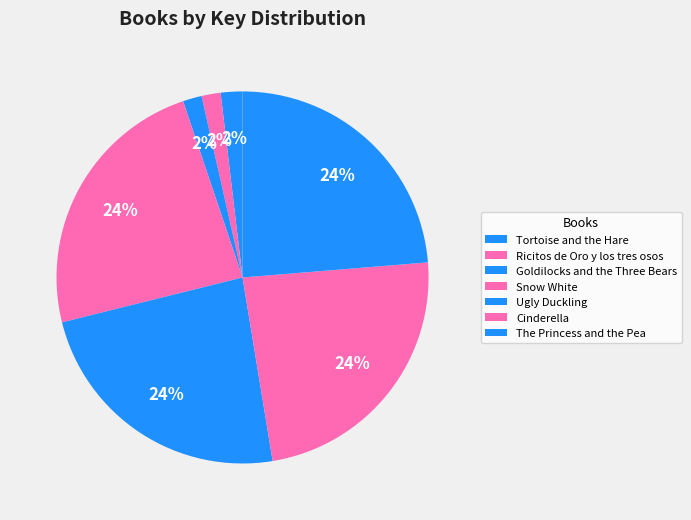

Between The Princess and the Pea and Tortoise and the Hare, which is larger?

The Princess and the Pea